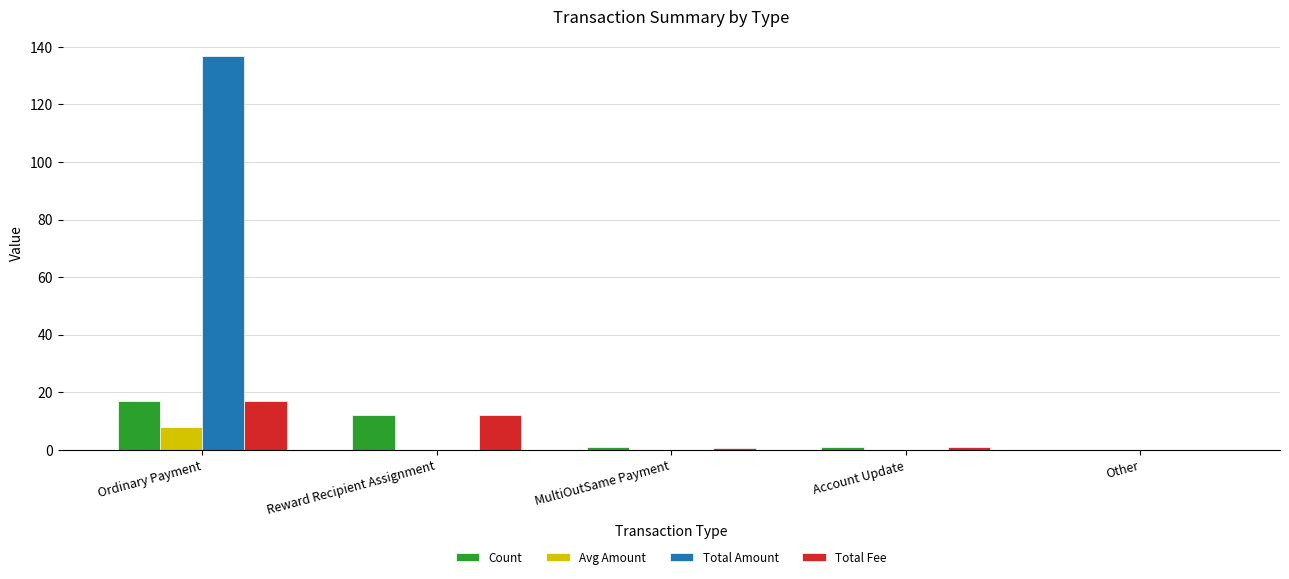

Is it true that Avg Amount equals 4.4 at Reward Recipient Assignment?

False